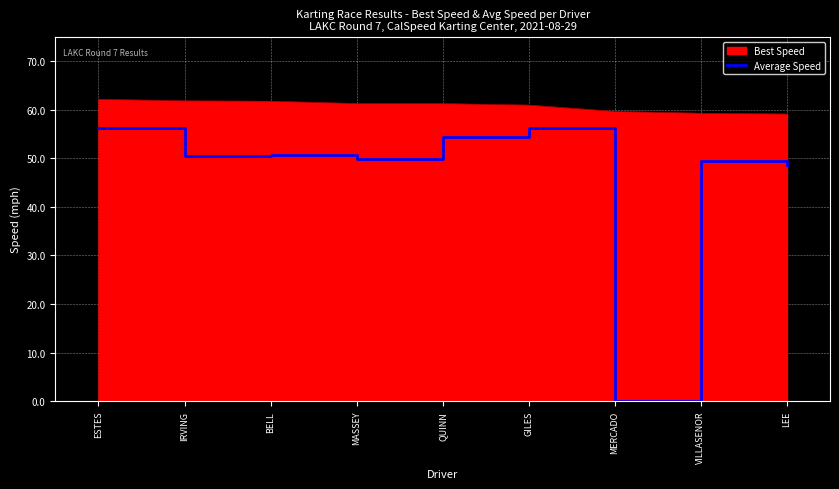

Which series has the widest spread of values?

Average Speed